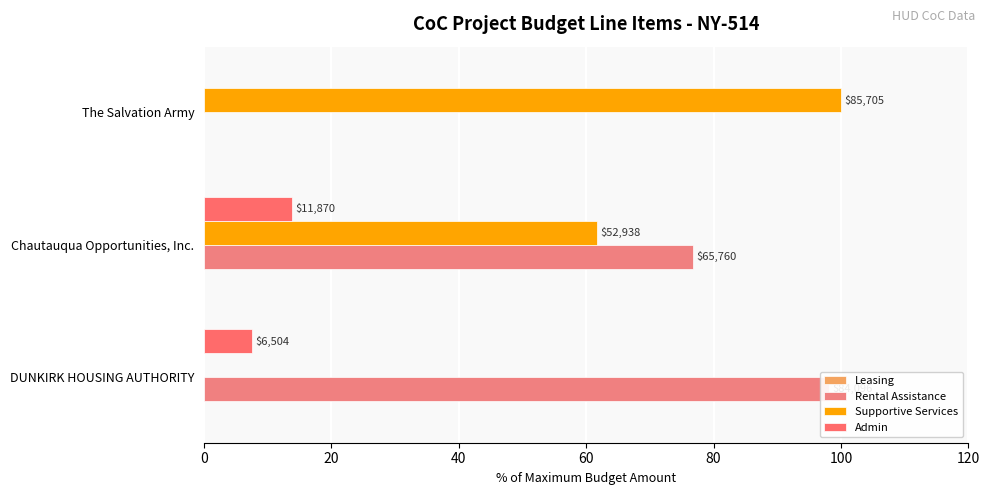

Rank the series by their maximum value, from lowest to highest.

Leasing, Admin, Rental Assistance, Supportive Services